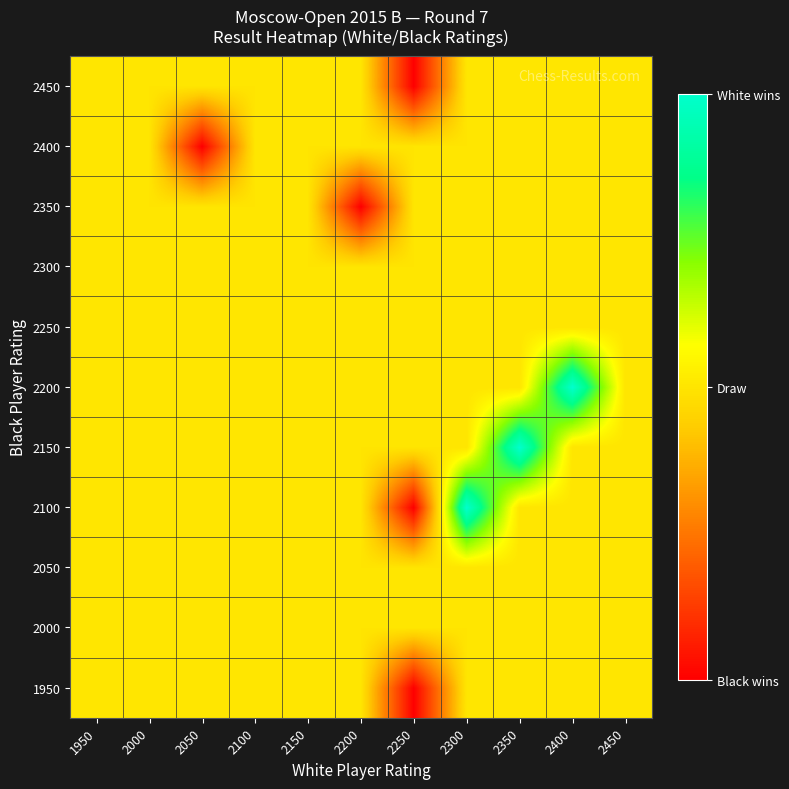

Reading left to right, transcribe all the data shown in this chart.

1950: 1950=0.5	2000=0.5	2050=0.5	2100=0.5	2150=0.5	2200=0.5	2250=0.0	2300=0.5	2350=0.5	2400=0.5	2450=0.5
2000: 1950=0.5	2000=0.5	2050=0.5	2100=0.5	2150=0.5	2200=0.5	2250=0.5	2300=0.5	2350=0.5	2400=0.5	2450=0.5
2050: 1950=0.5	2000=0.5	2050=0.5	2100=0.5	2150=0.5	2200=0.5	2250=0.5	2300=0.5	2350=0.5	2400=0.5	2450=0.5
2100: 1950=0.5	2000=0.5	2050=0.5	2100=0.5	2150=0.5	2200=0.5	2250=0.0	2300=1.0	2350=0.5	2400=0.5	2450=0.5
2150: 1950=0.5	2000=0.5	2050=0.5	2100=0.5	2150=0.5	2200=0.5	2250=0.5	2300=0.5	2350=1.0	2400=0.5	2450=0.5
2200: 1950=0.5	2000=0.5	2050=0.5	2100=0.5	2150=0.5	2200=0.5	2250=0.5	2300=0.5	2350=0.5	2400=1.0	2450=0.5
2250: 1950=0.5	2000=0.5	2050=0.5	2100=0.5	2150=0.5	2200=0.5	2250=0.5	2300=0.5	2350=0.5	2400=0.5	2450=0.5
2300: 1950=0.5	2000=0.5	2050=0.5	2100=0.5	2150=0.5	2200=0.5	2250=0.5	2300=0.5	2350=0.5	2400=0.5	2450=0.5
2350: 1950=0.5	2000=0.5	2050=0.5	2100=0.5	2150=0.5	2200=0.0	2250=0.5	2300=0.5	2350=0.5	2400=0.5	2450=0.5
2400: 1950=0.5	2000=0.5	2050=0.0	2100=0.5	2150=0.5	2200=0.5	2250=0.5	2300=0.5	2350=0.5	2400=0.5	2450=0.5
2450: 1950=0.5	2000=0.5	2050=0.5	2100=0.5	2150=0.5	2200=0.5	2250=0.0	2300=0.5	2350=0.5	2400=0.5	2450=0.5